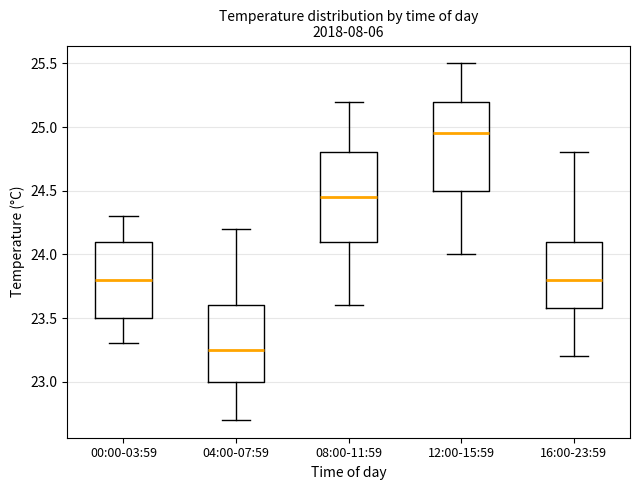

Which box has the highest median line?

12:00-15:59